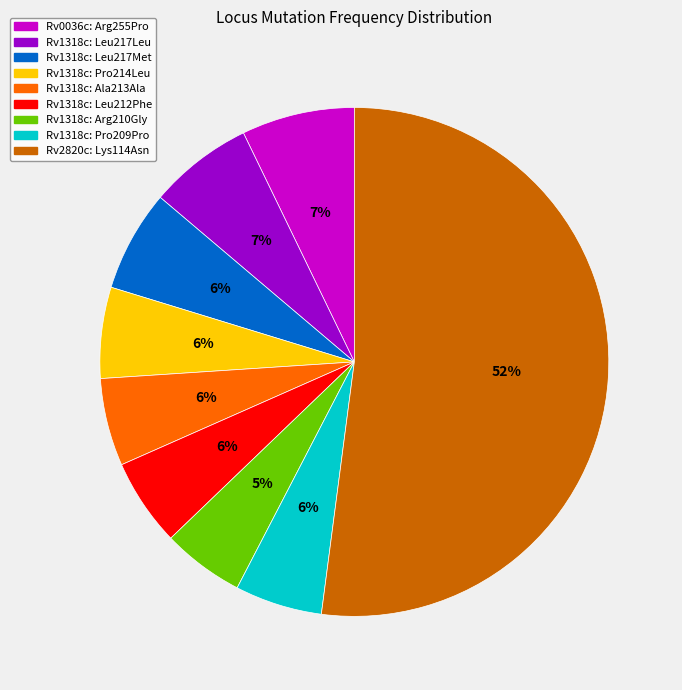

Count the number of slices in the pie.

9